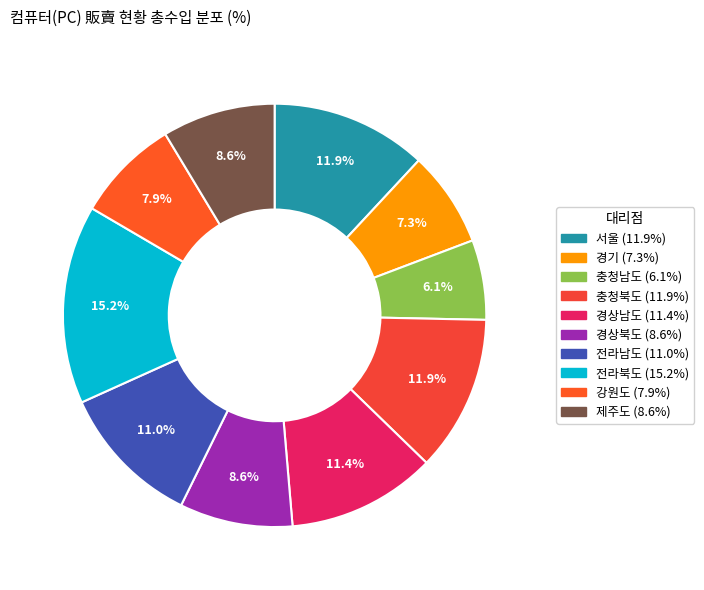

To the nearest percent, what percentage of the pie is 경상남도?

11%